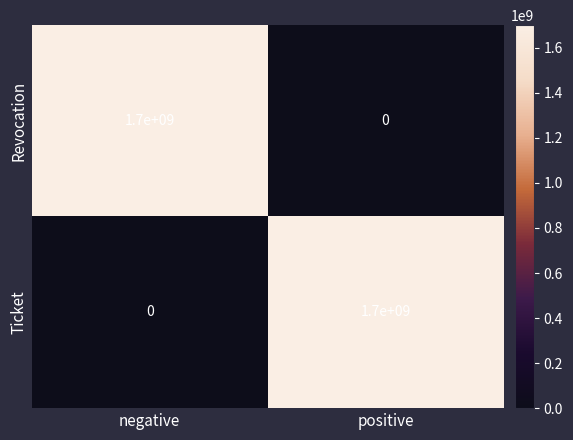

What value does the Ticket series have at positive, to the nearest 10?

1700000000